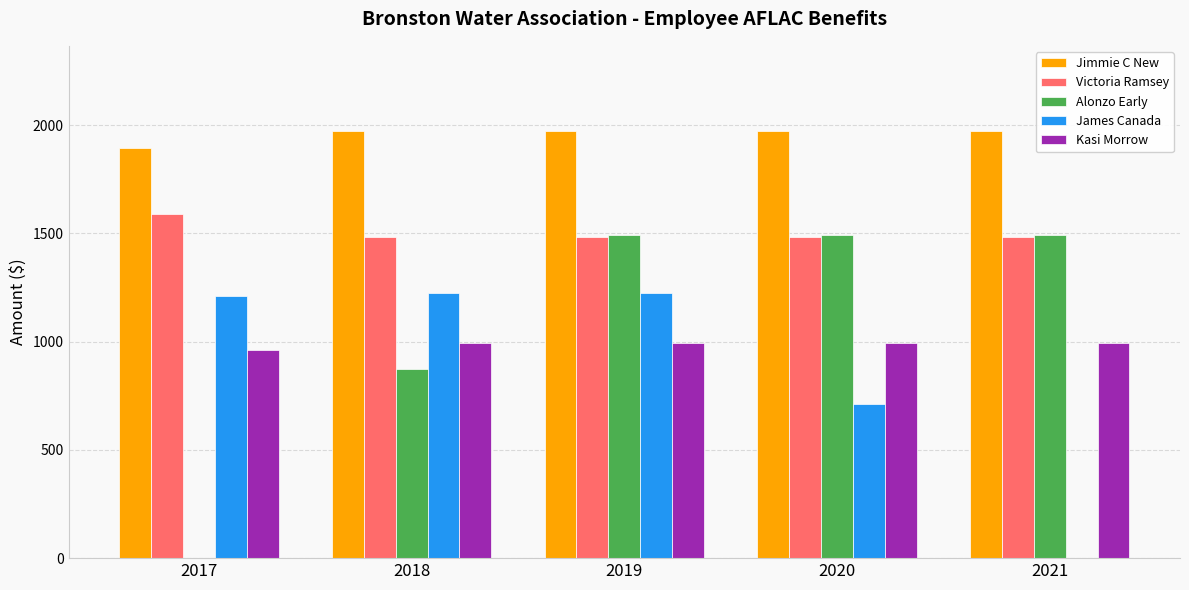

How many categories are shown in the chart?

5